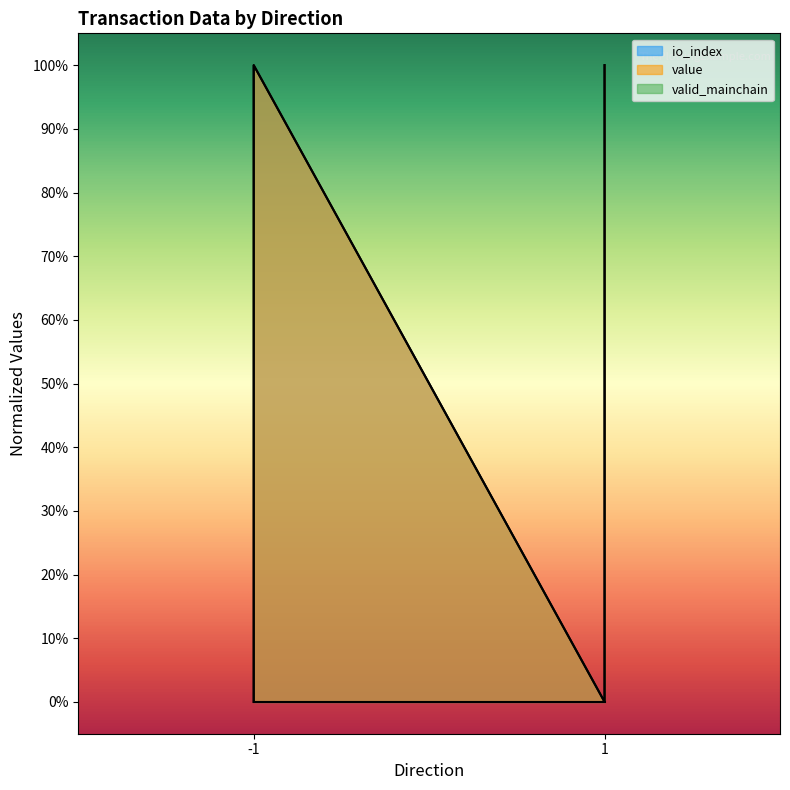

What is the sum of the io_index values at 1 and 1?

1